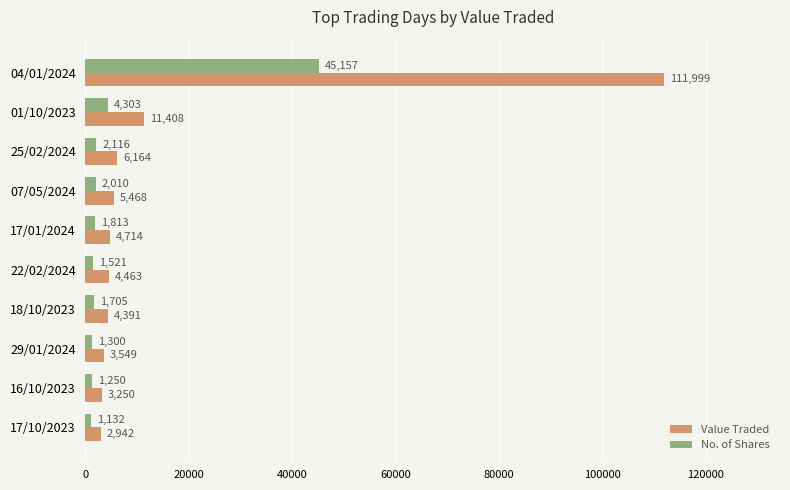

What is the difference between the maximum and minimum values in the Value Traded series?

109057